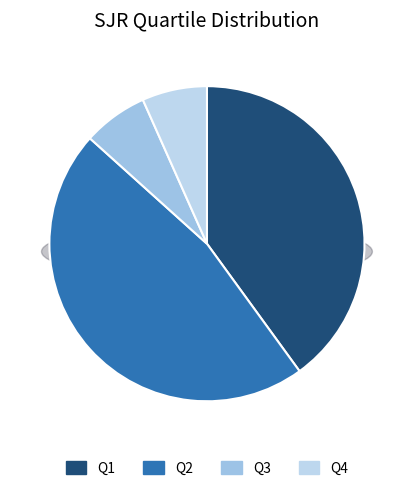

Approximately how many times larger is the value at Q1 compared to Q2?

0.9